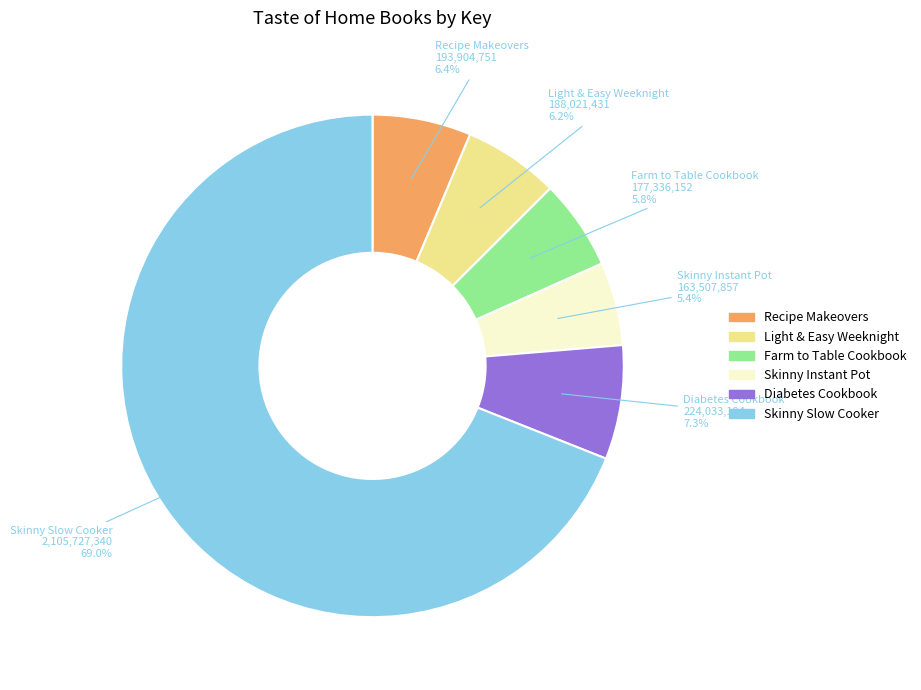

Combined, do Skinny Instant Pot and Farm to Table Cookbook account for over 50%?

No